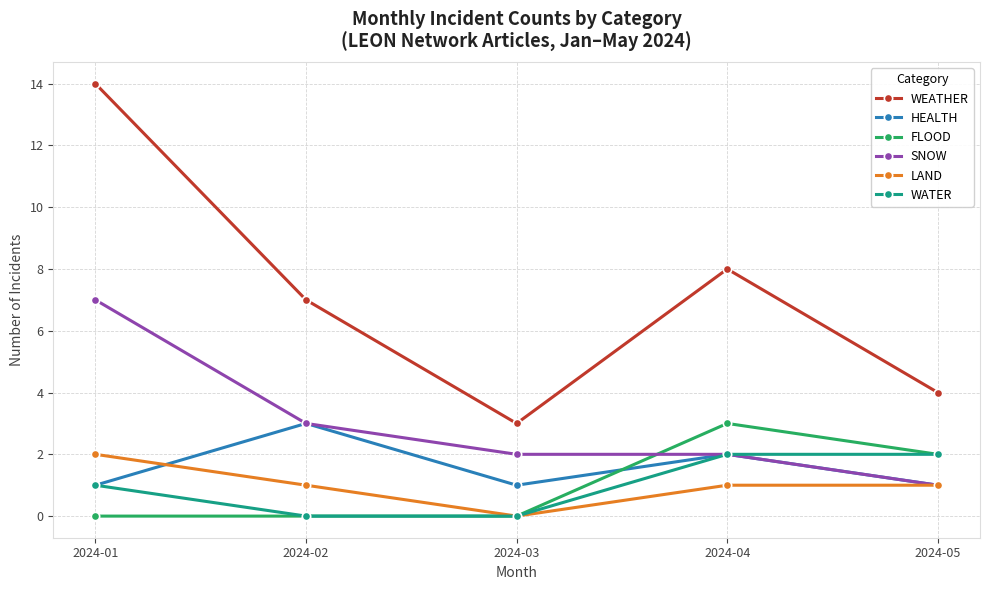

What is the total value across all series at 2024-05?

11